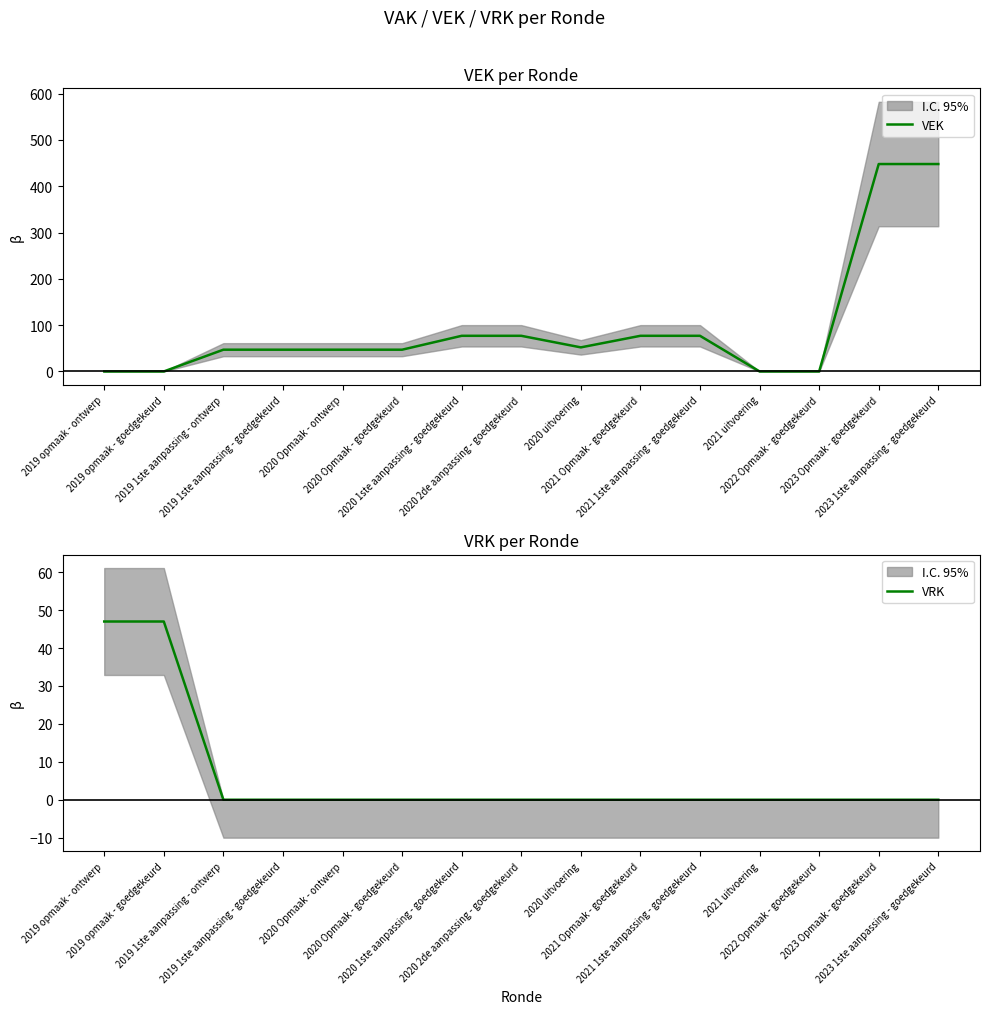

Which series ends up on top after the final intersection of VRK and VEK?

VEK